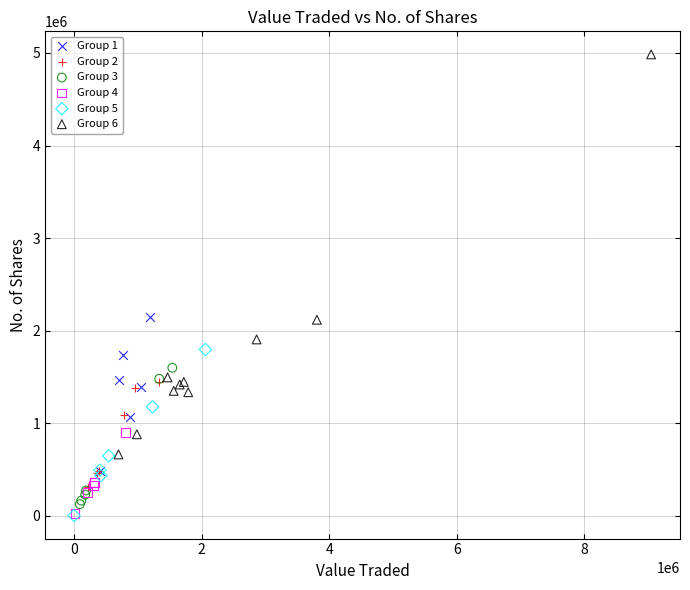

Which series has the largest Y range (max minus min)?

Group 6